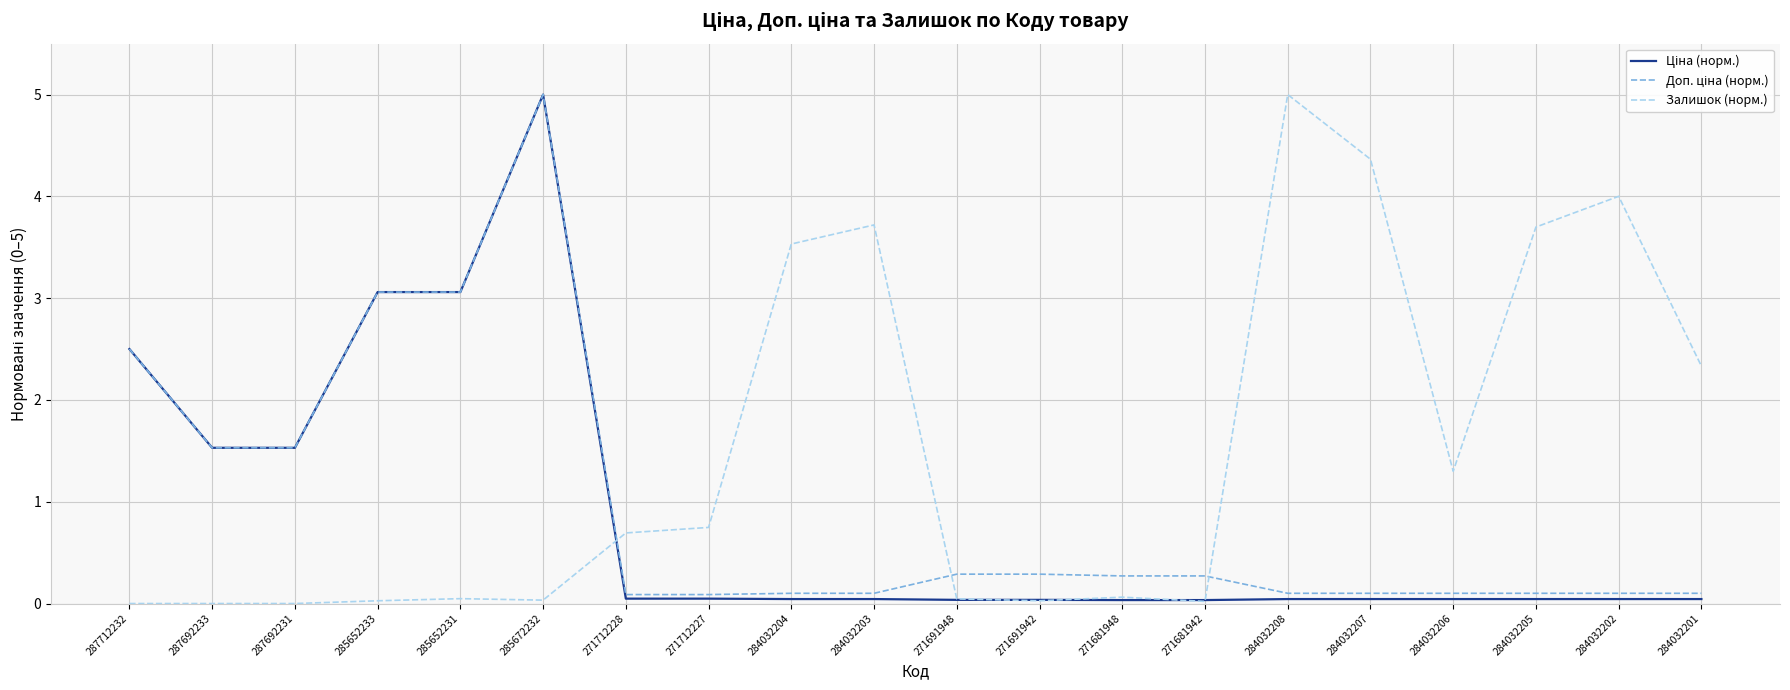

What is the difference between the maximum and second lowest values in the Залишок (норм.) series?

5.0